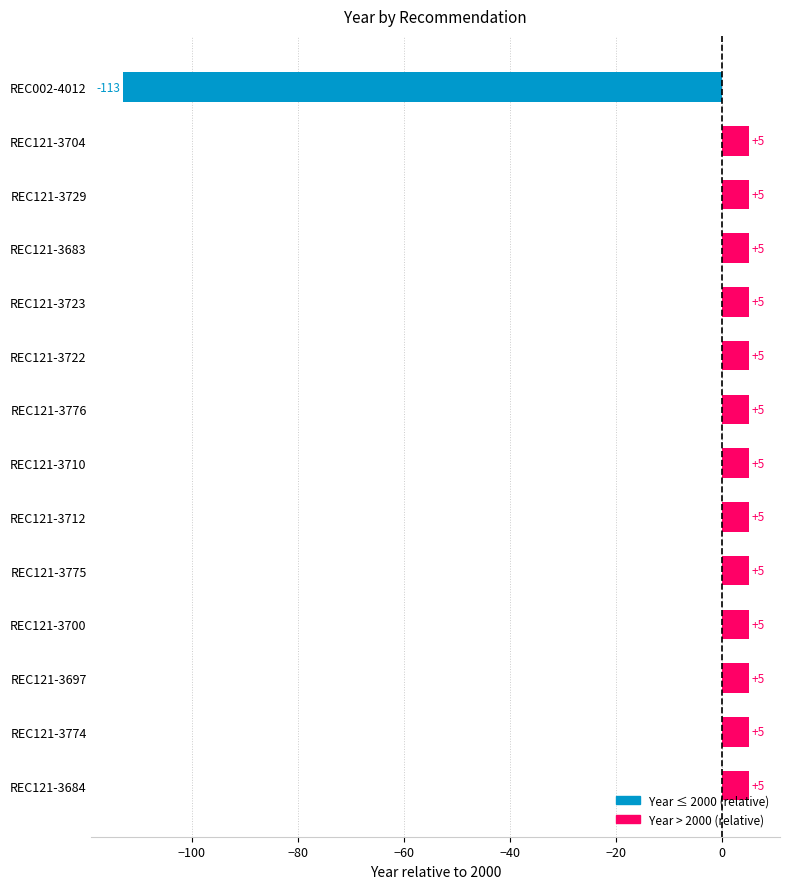

Is it true that the value at REC121-3729 is 5?

True